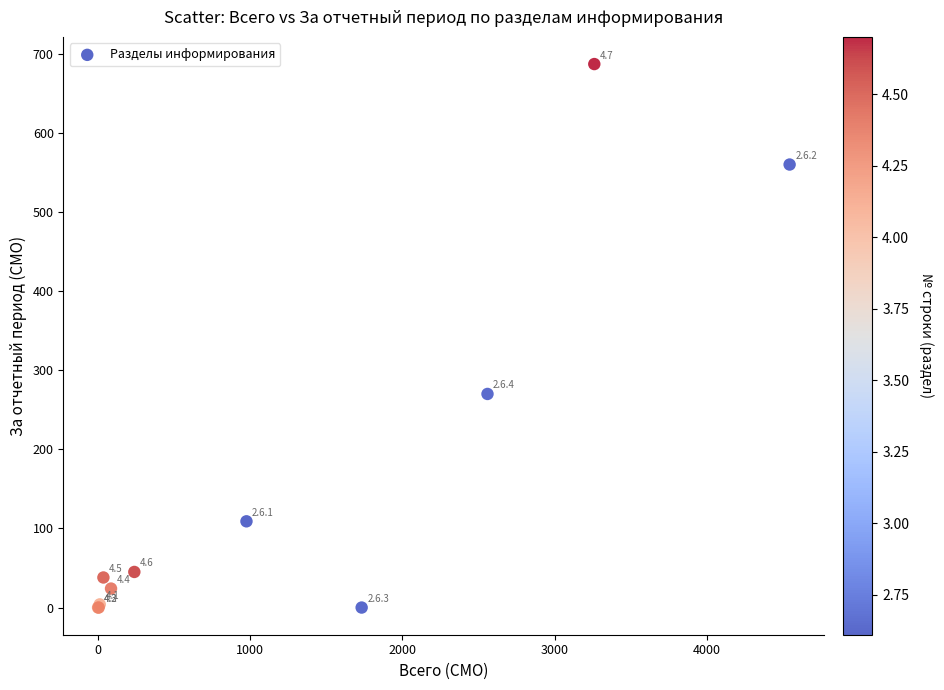

What Y value in the scatter plot is closest to 343?

270